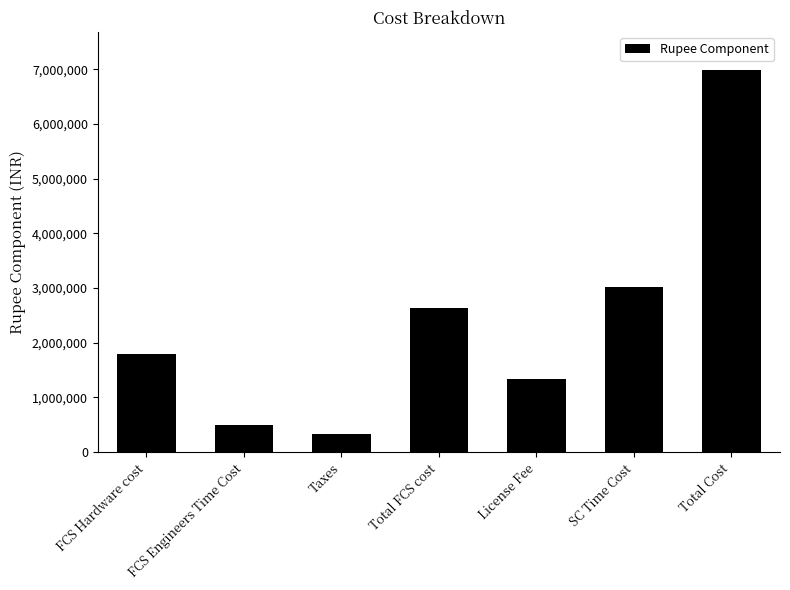

Rank the categories by value from lowest to highest.

Taxes, FCS Engineers Time Cost, License Fee, FCS Hardware cost, Total FCS cost, SC Time Cost, Total Cost